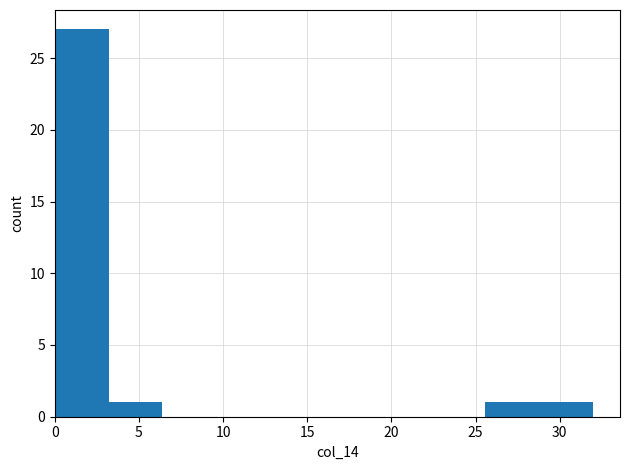

Reading left to right, transcribe this chart: for each bar, give the range it covers on the x-axis and its height. Neither the bar edges nor the heights are printed on the chart, so give them approximately, as read against the axes.

0.0 to 3.0: 27
3.0 to 6.5: 1
6.5 to 9.5: 0
9.5 to 13.0: 0
13.0 to 16.0: 0
16.0 to 19.0: 0
19.0 to 22.5: 0
22.5 to 25.5: 0
25.5 to 29.0: 1
29.0 to 32.0: 1